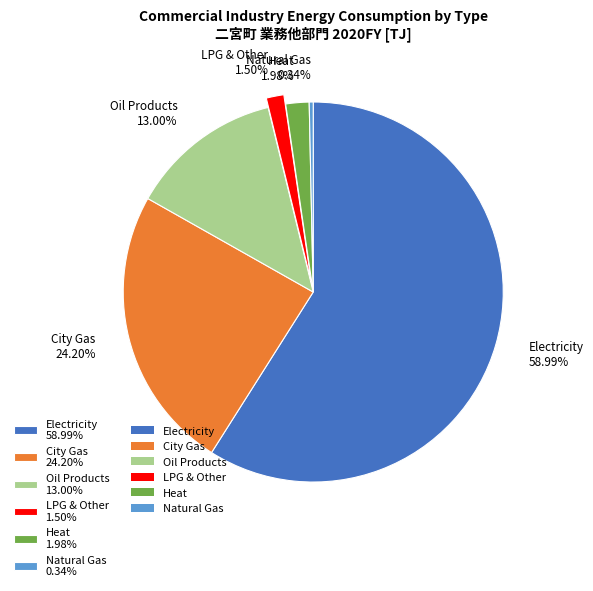

Which category has the smallest portion of the pie?

Natural Gas